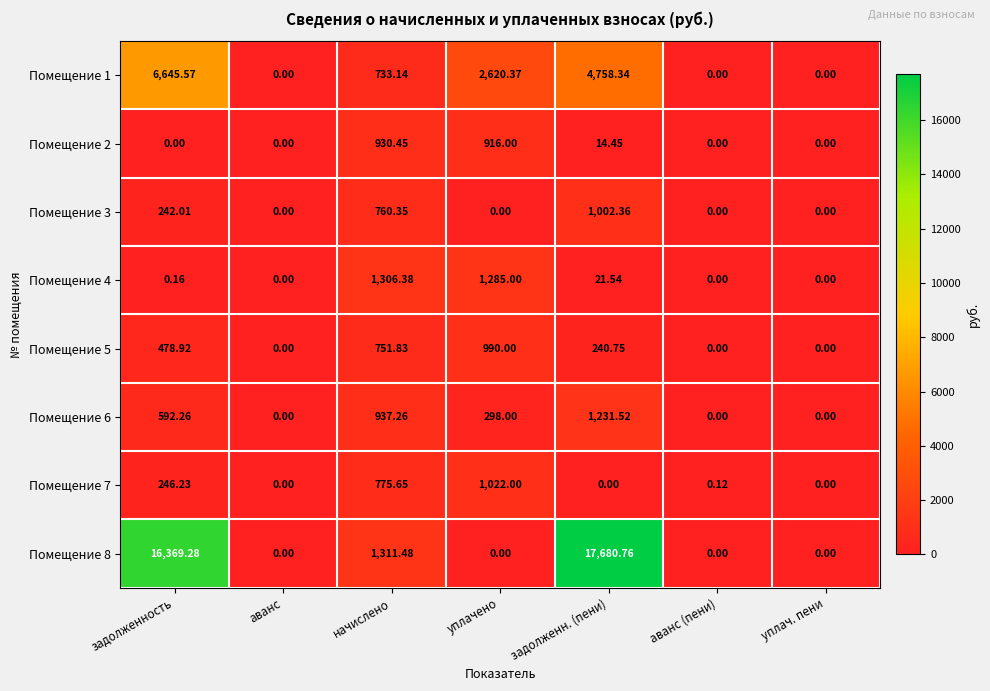

Is the value of Помещение 6 at уплач. пени greater than the value of Помещение 1 at уплачено?

No